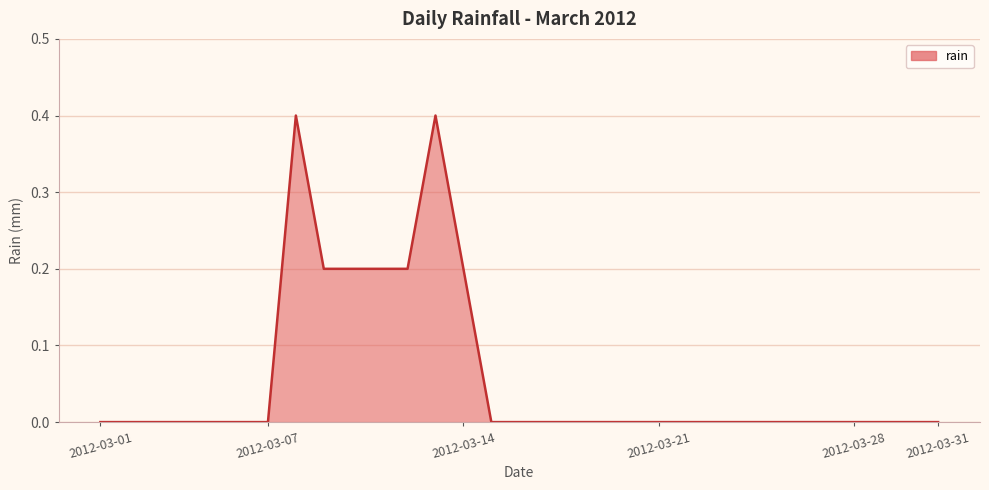

What is the difference between the maximum and minimum values?

0.4